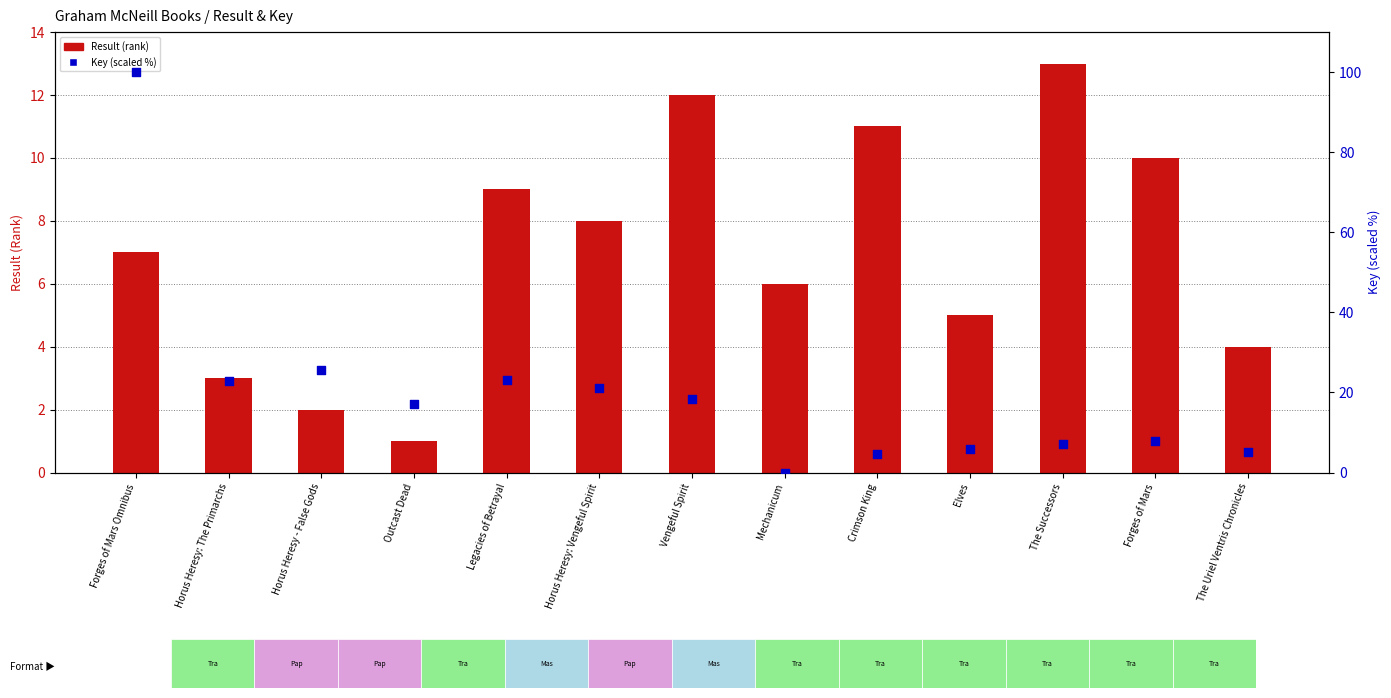

Which series contains the lowest Y value?

Key (scaled %)